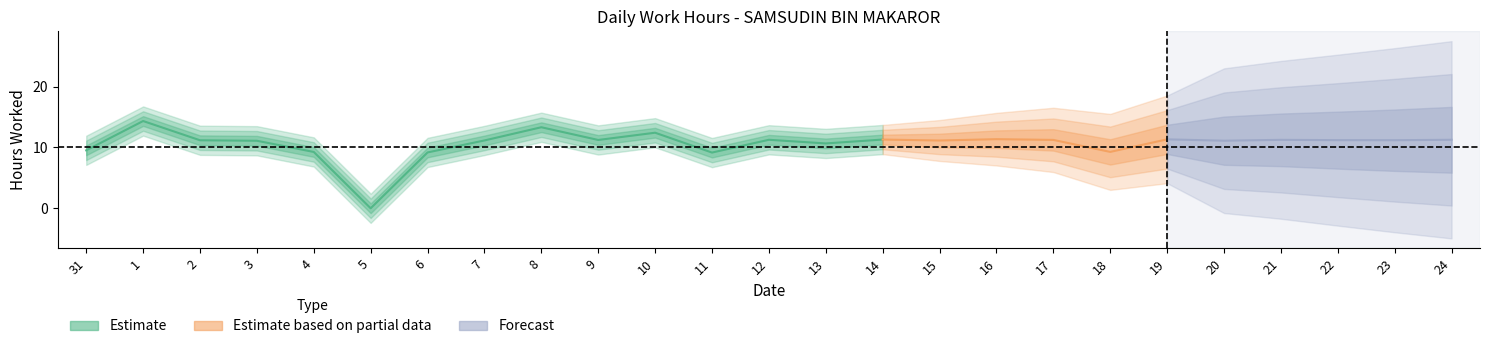

The chart shows a value of 6.6 at 31. True or false?

False